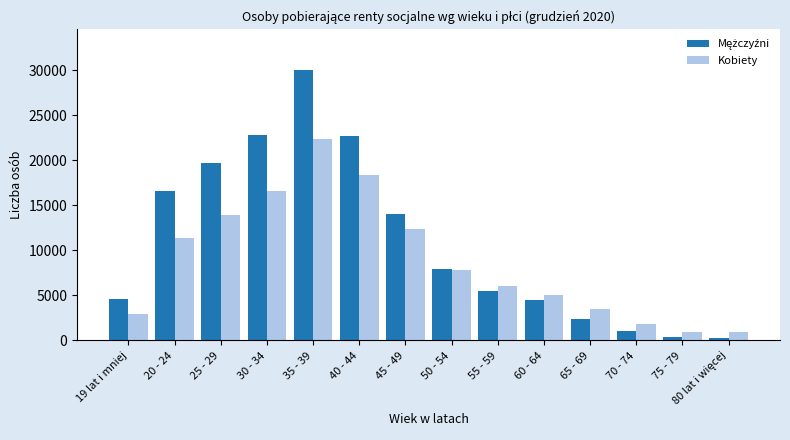

What position from the left is 25 - 29?

3